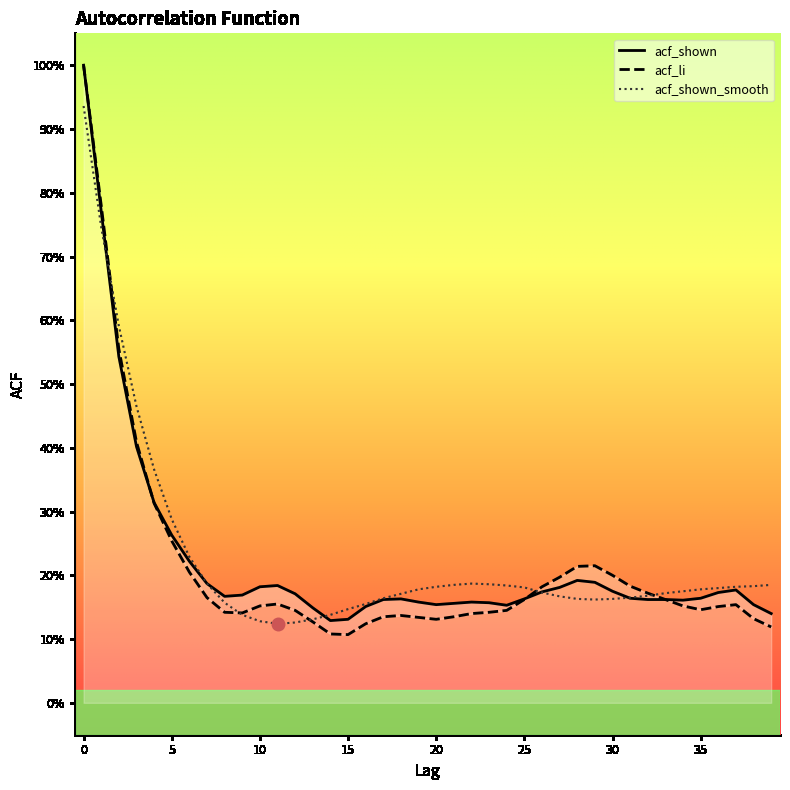

Does the chart display data point markers on the line(s)?

No